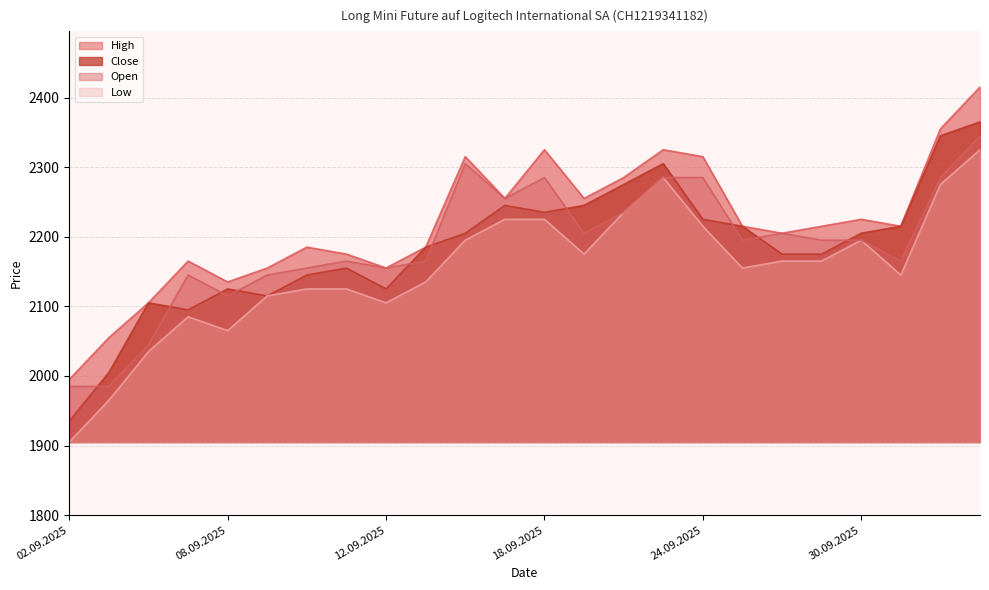

What is the spread (max minus min) of values at 12.09.2025?

50